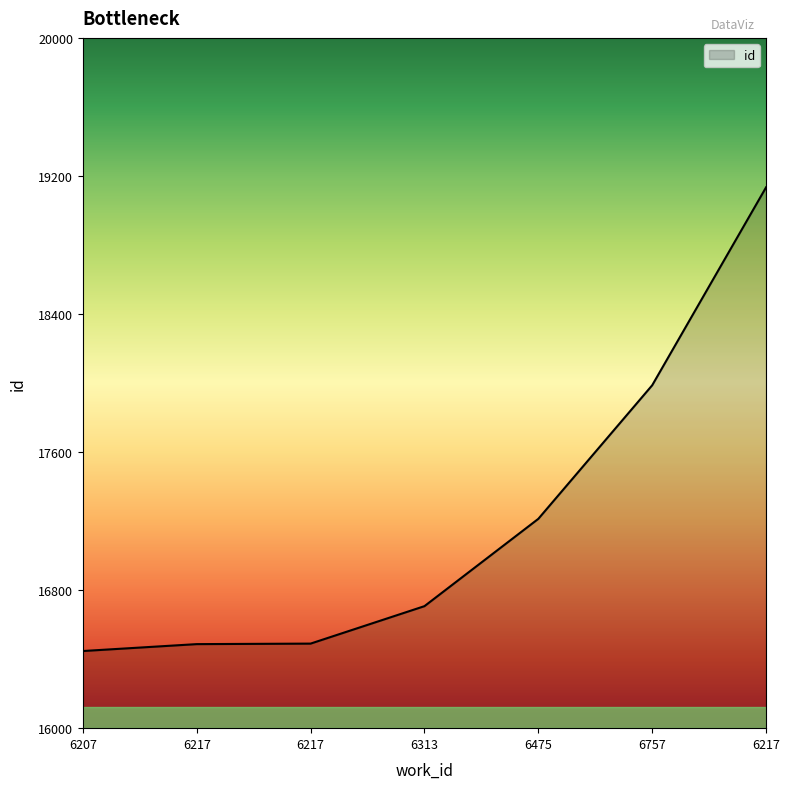

Reading left to right, transcribe all the data shown in this chart.

6207=16447	6217=16487	6217=16490	6313=16707	6475=17213	6757=17987	6217=19134